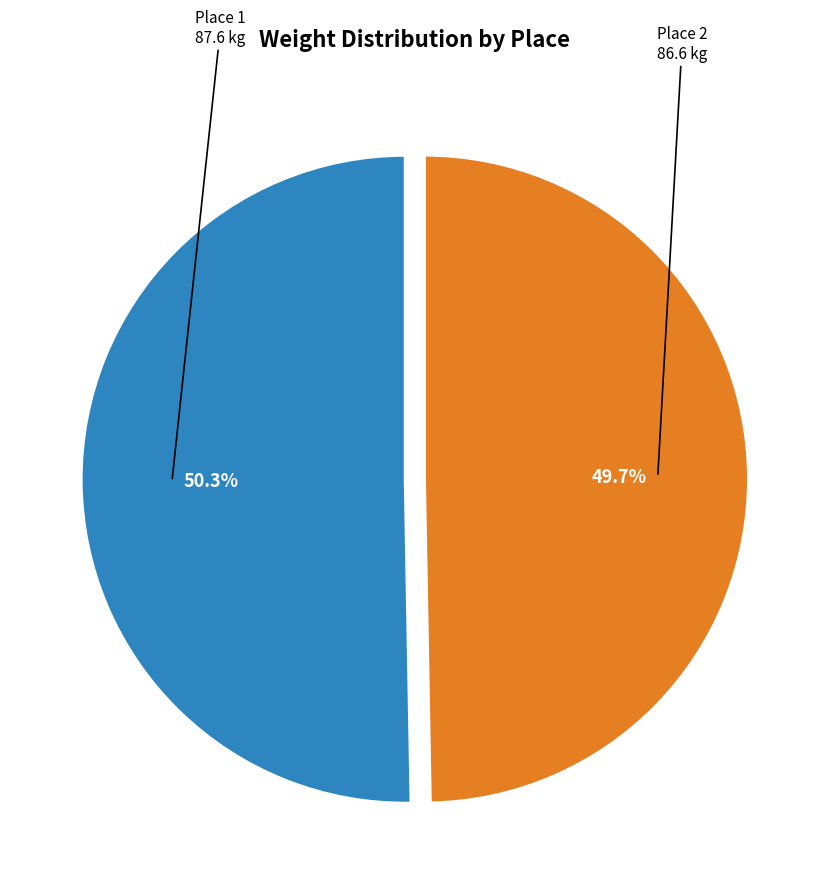

Which category has the biggest portion of the pie?

Place 1